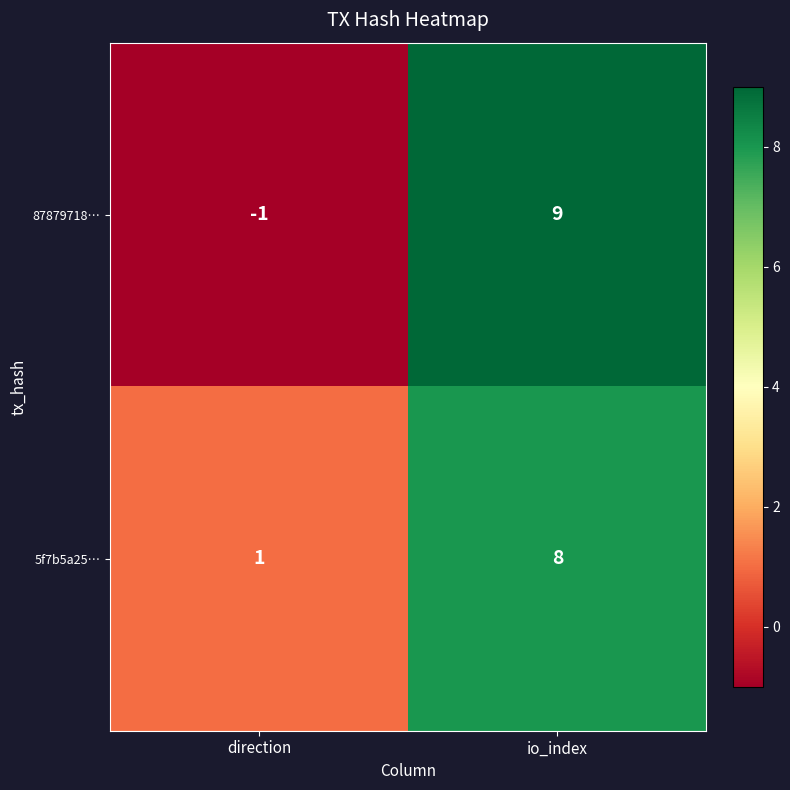

Rank the series by their average value, from highest to lowest.

5f7b5a25…, 87879718…